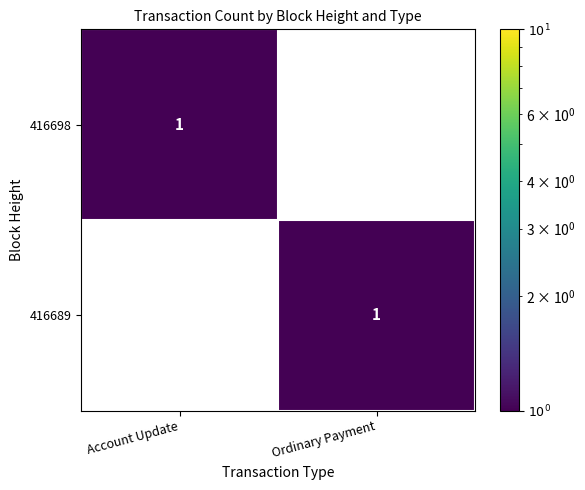

At which label does 416698 reach its minimum?

Ordinary Payment